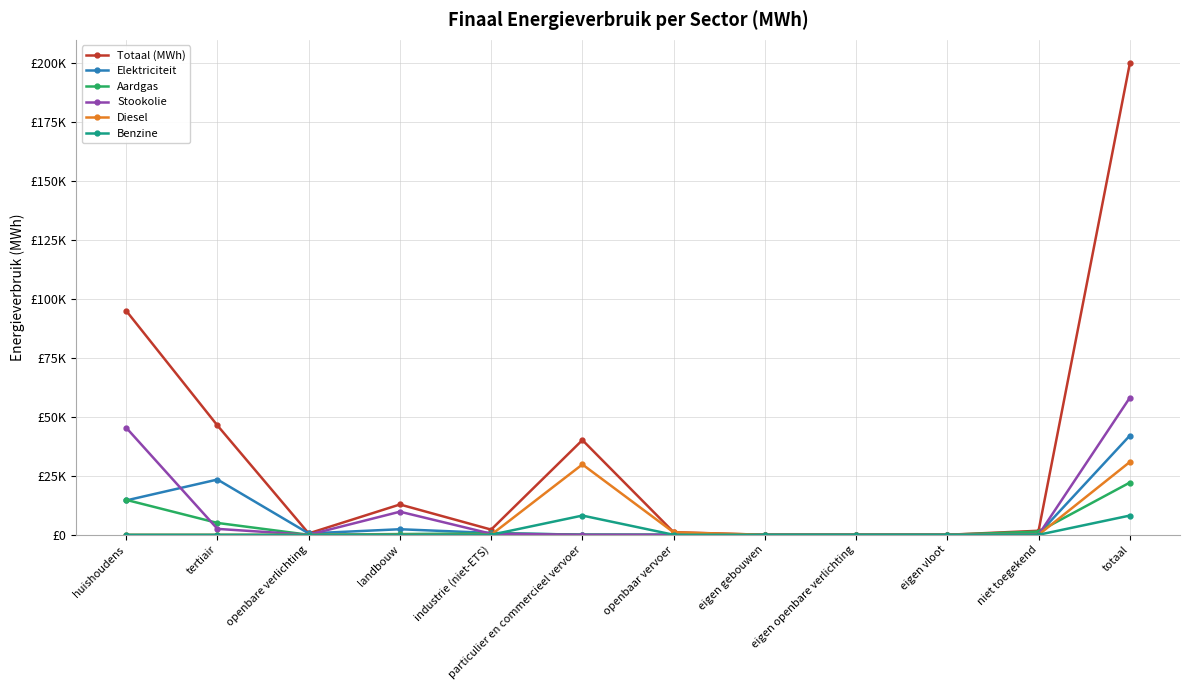

True or false: Stookolie has a value of -39372.0 at niet toegekend.

False